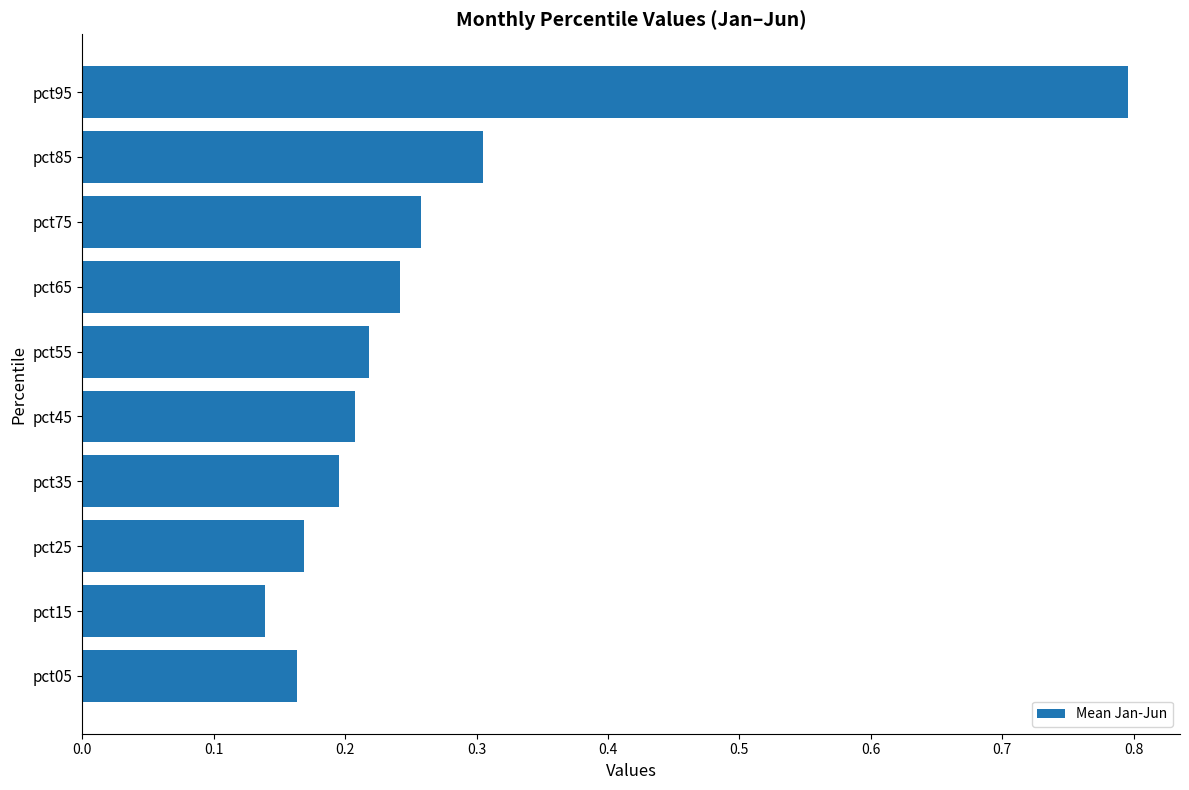

Where is the data nearest to the value 0?

pct15